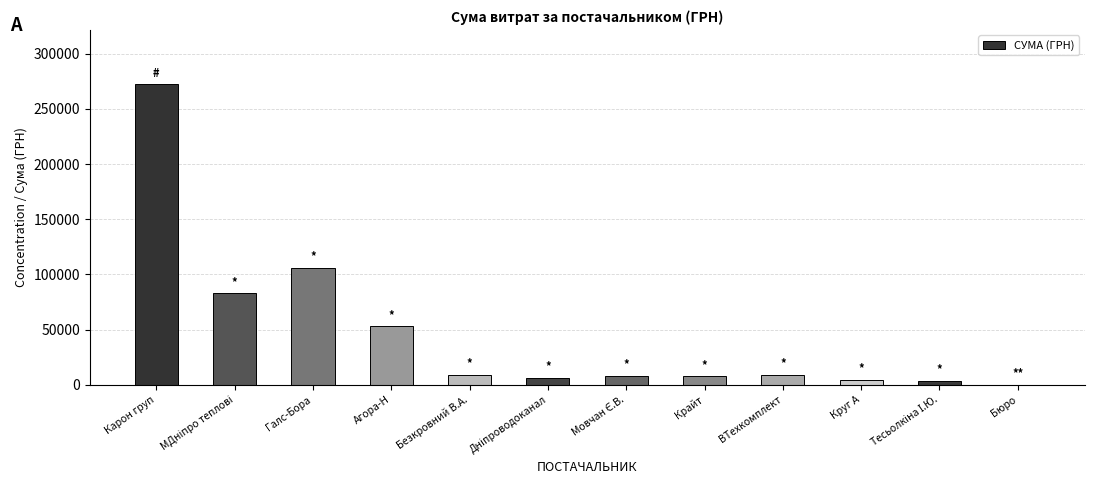

Read the value at ВТехкомплект.

9270.0